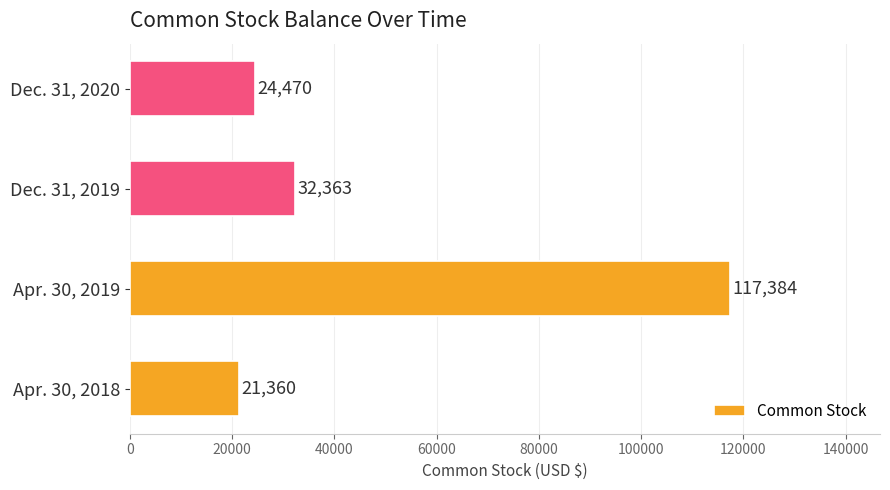

List the labels in order of value, smallest first.

Apr. 30, 2018, Dec. 31, 2020, Dec. 31, 2019, Apr. 30, 2019